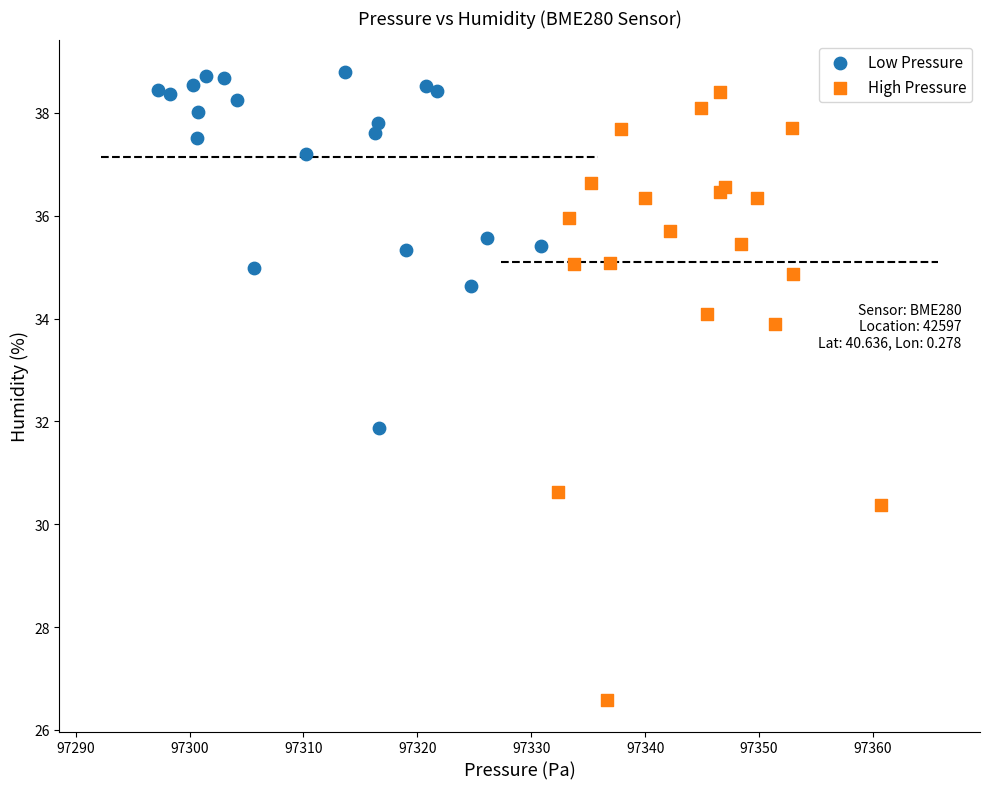

Which series reaches the minimum Y coordinate?

High Pressure